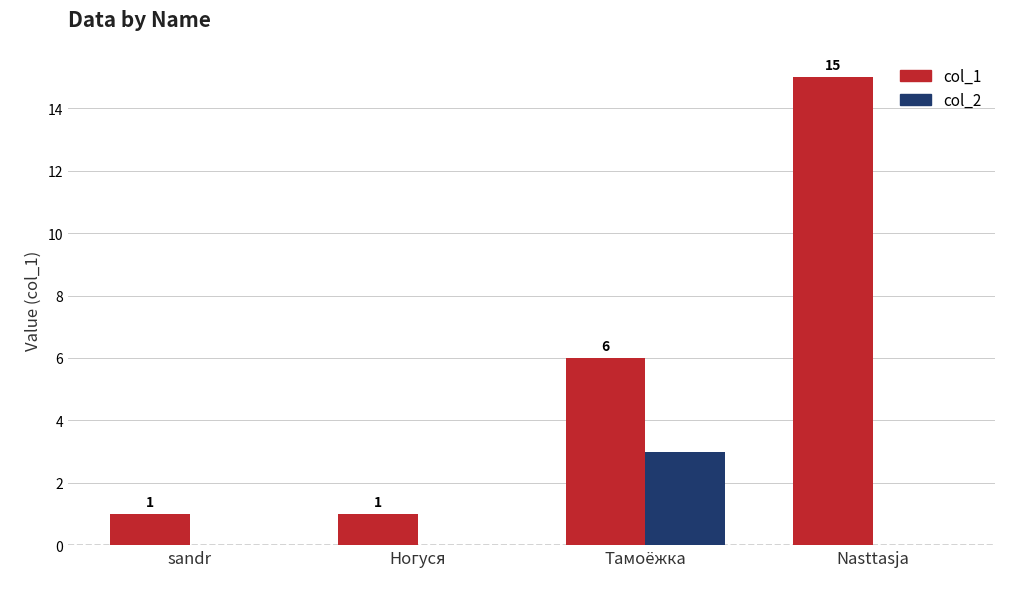

What is the highest value of the col_1 series?

15